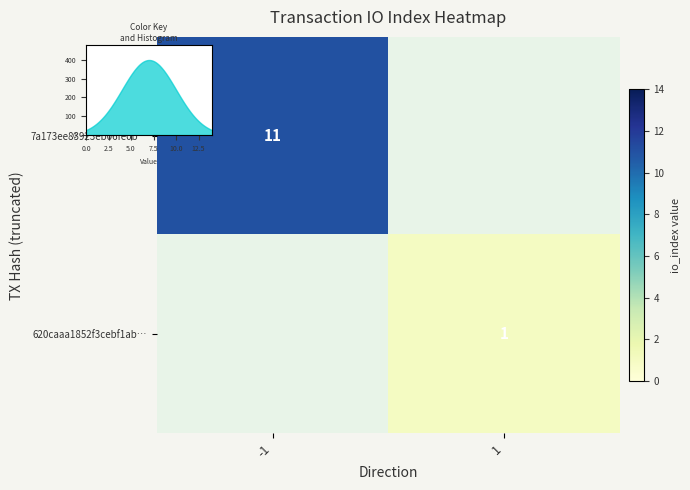

Which has a higher value, 1 or -1?

-1